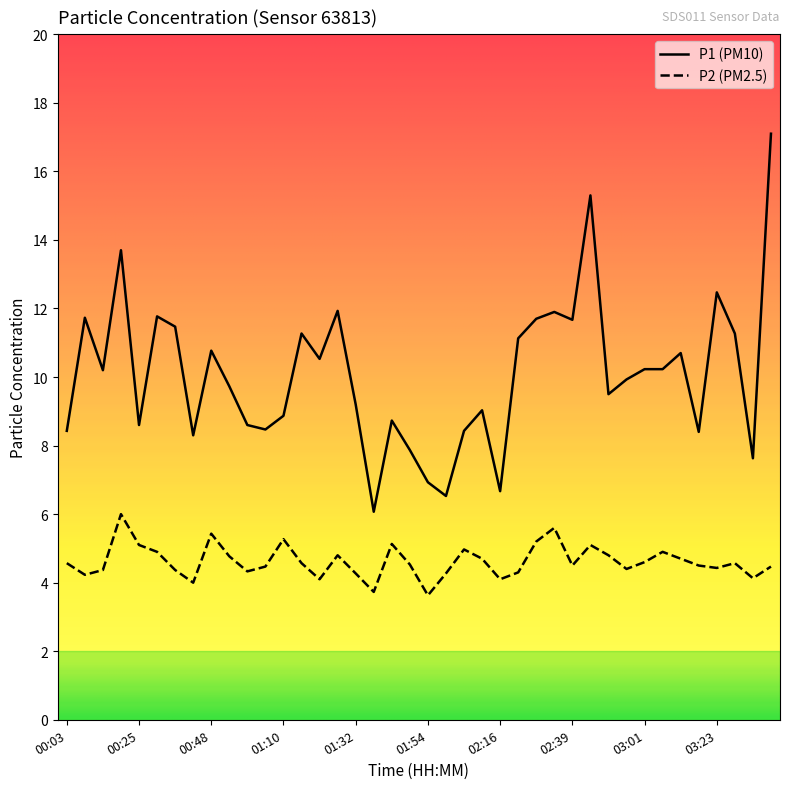

What is the difference between the maximum and minimum values in the P1 (PM10) series?

11.0